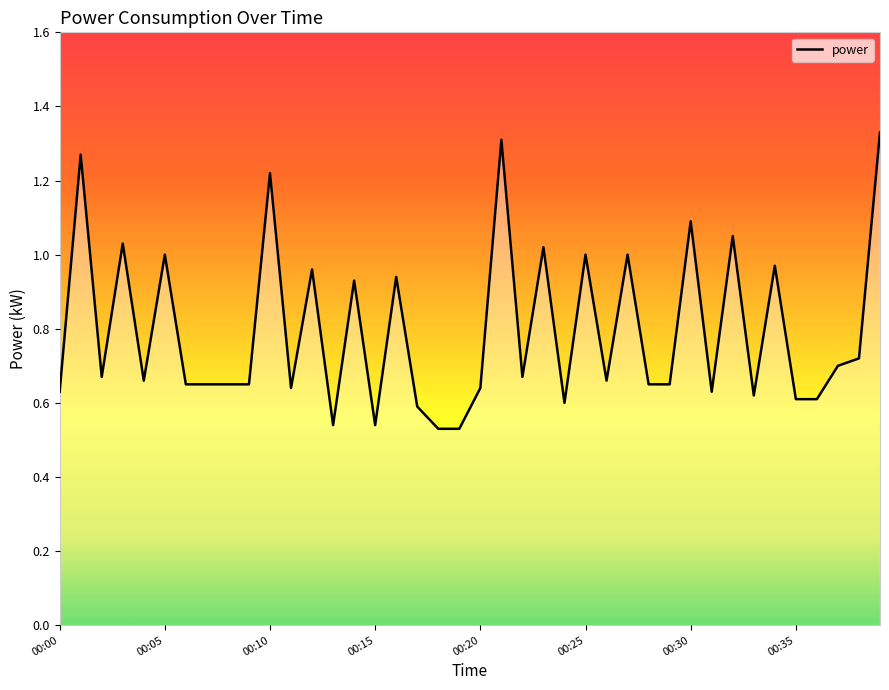

What is the difference between the maximum and minimum values?

0.8